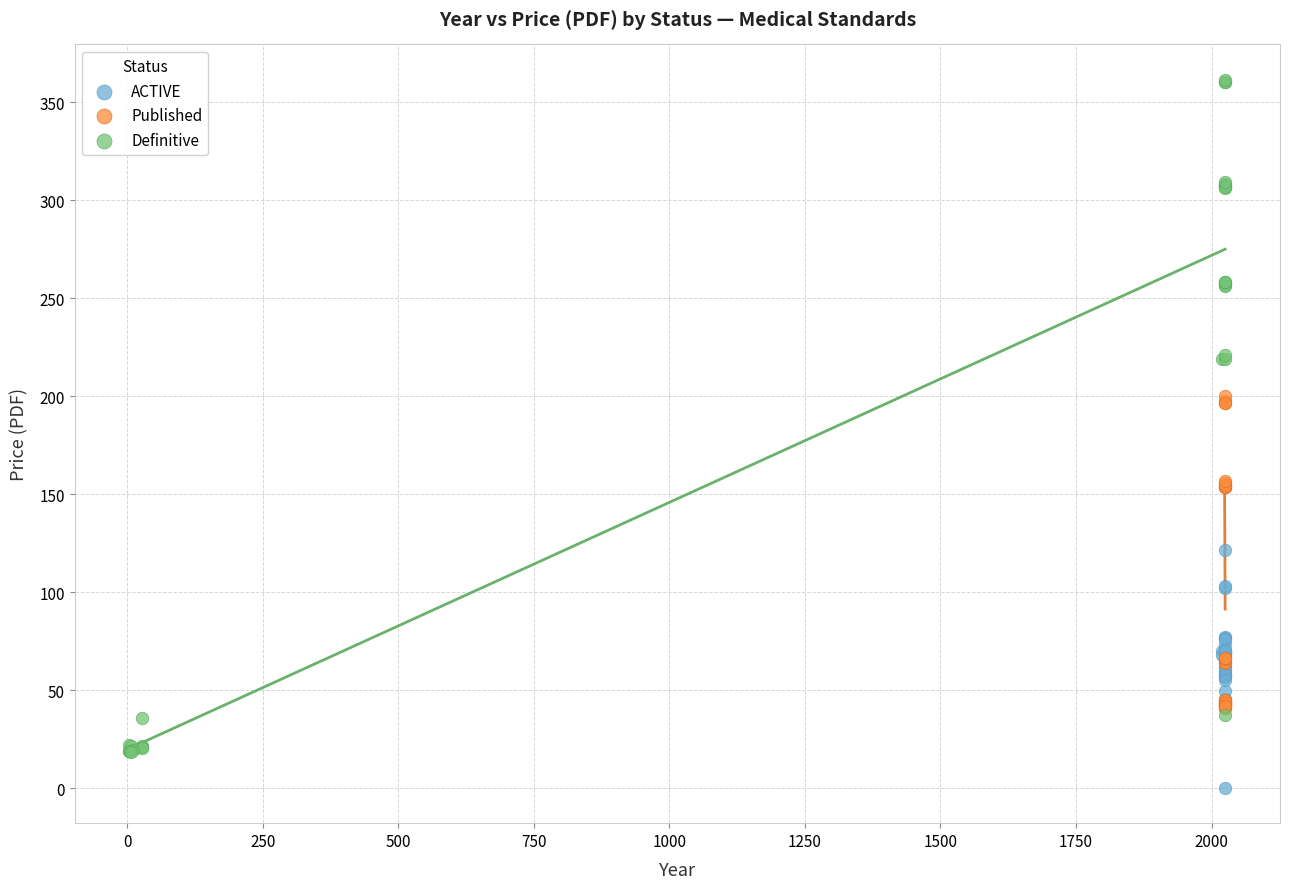

Which series has the largest Y range (max minus min)?

Definitive